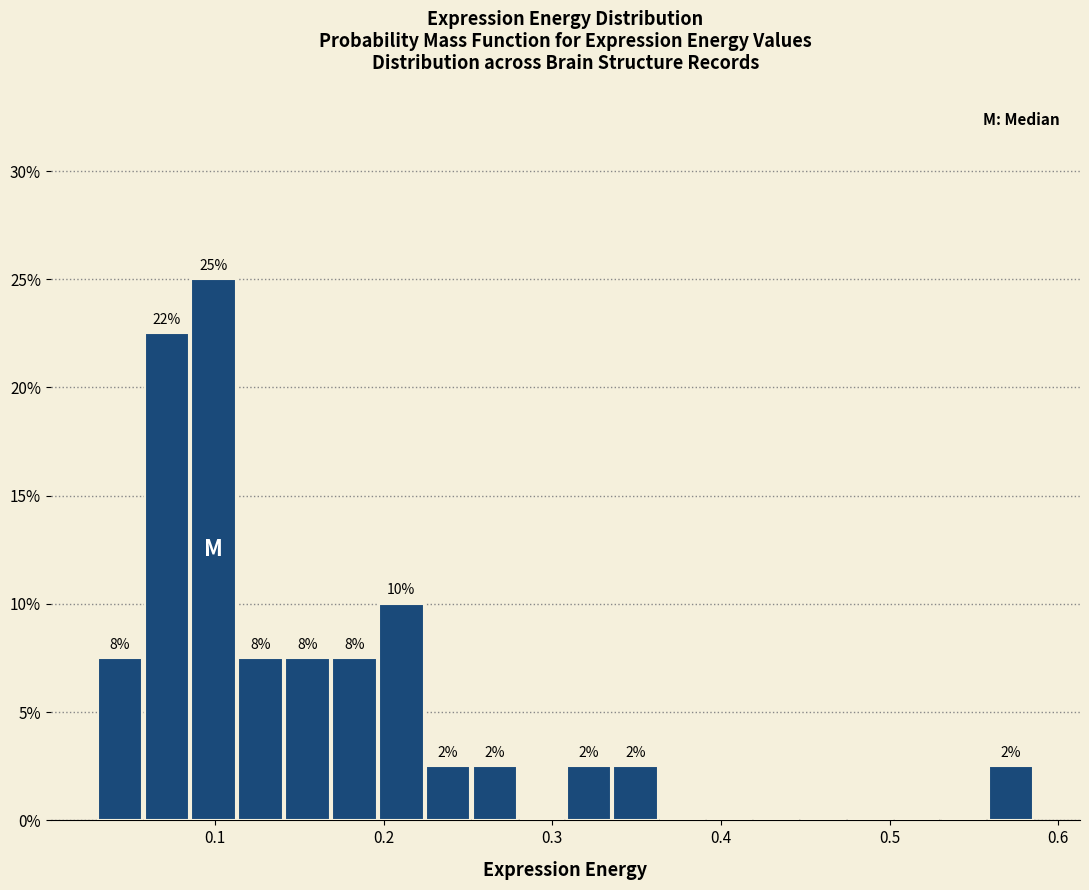

Around what value on the x-axis is the tallest bar? Give the approximate position of its centre, as read against the axis.

0.10